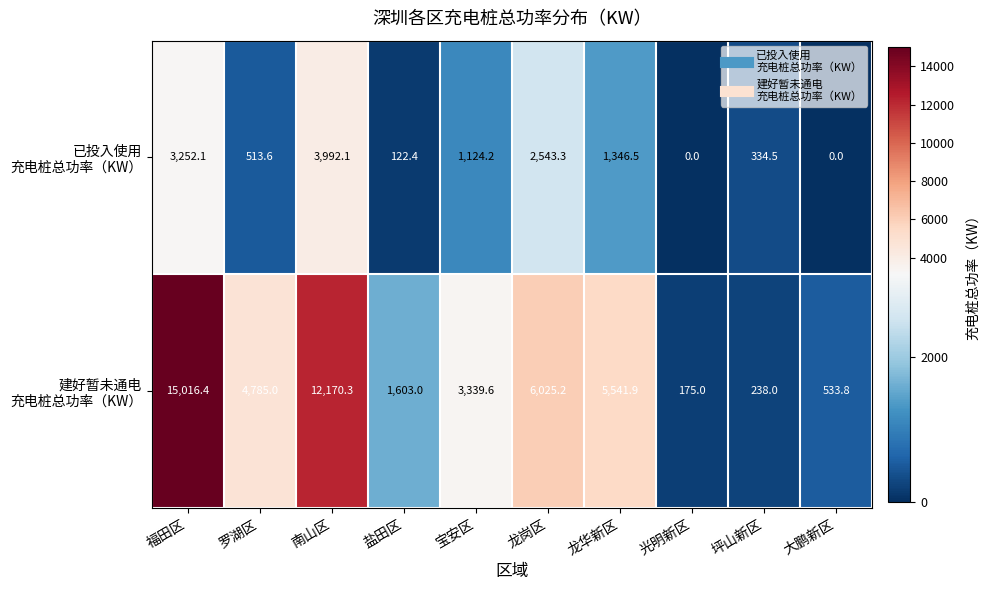

At how many categories does at least one series exceed 5979?

3